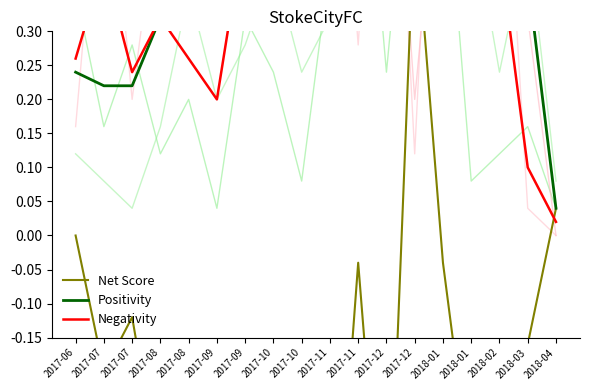

At 2017-09, list the series in order from largest to smallest.

Positivity, Negativity, Net Score